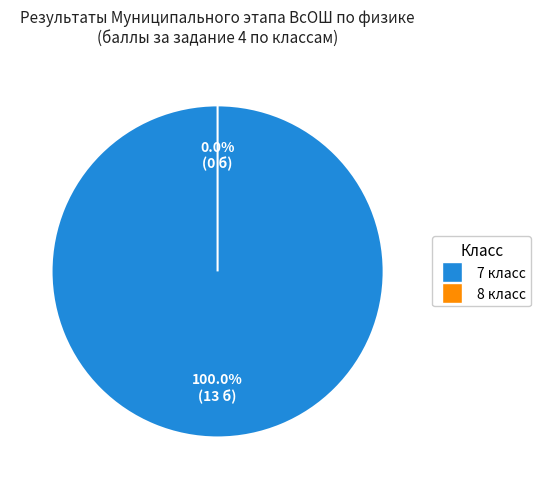

To the nearest percent, what is the average slice percentage?

11%